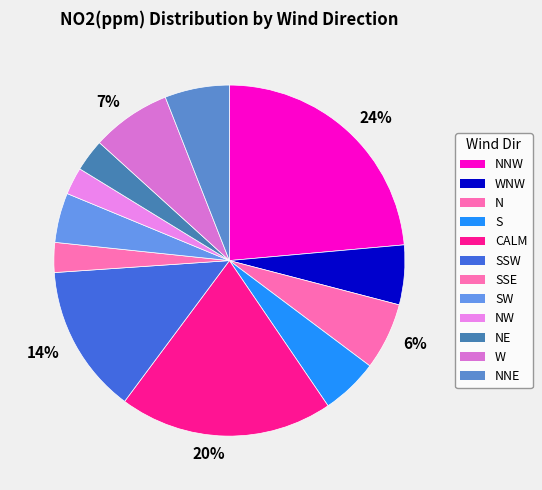

Count the number of slices in the pie.

12